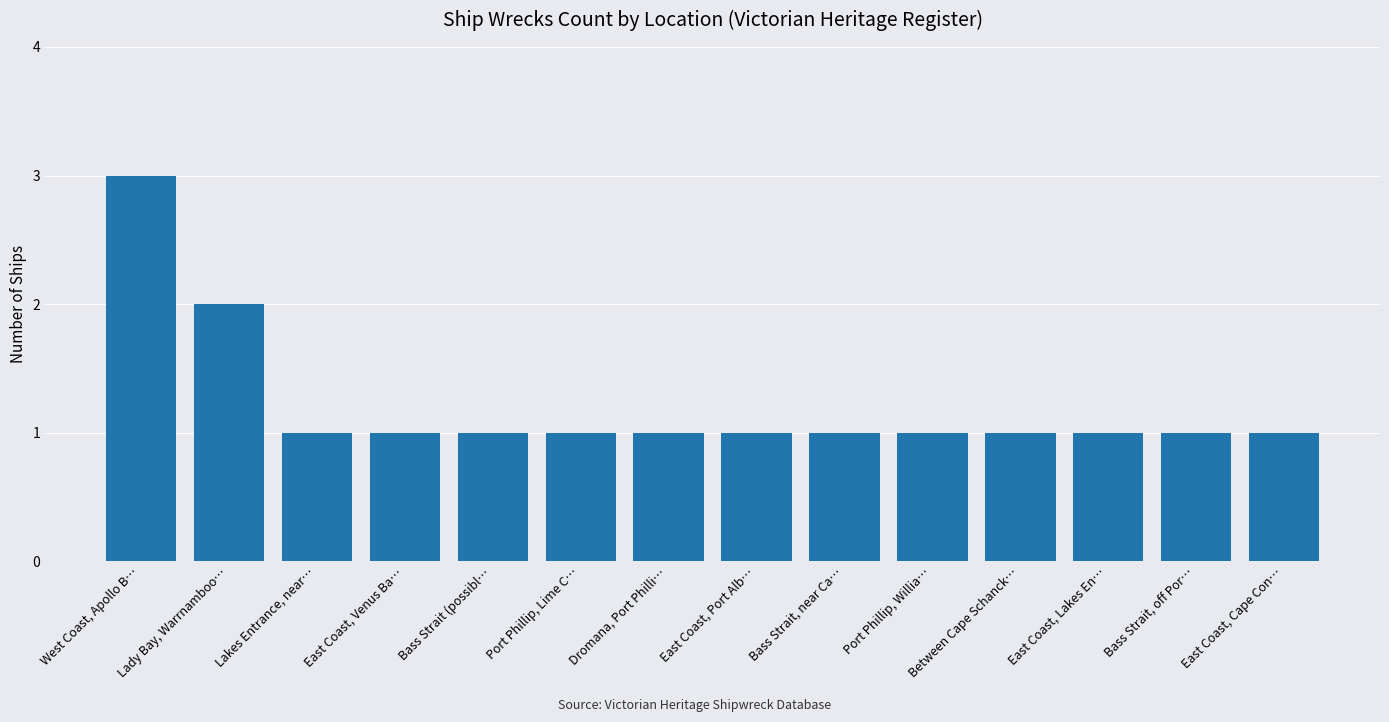

True or false: the data shows 2 at Port Phillip, Lime C….

False